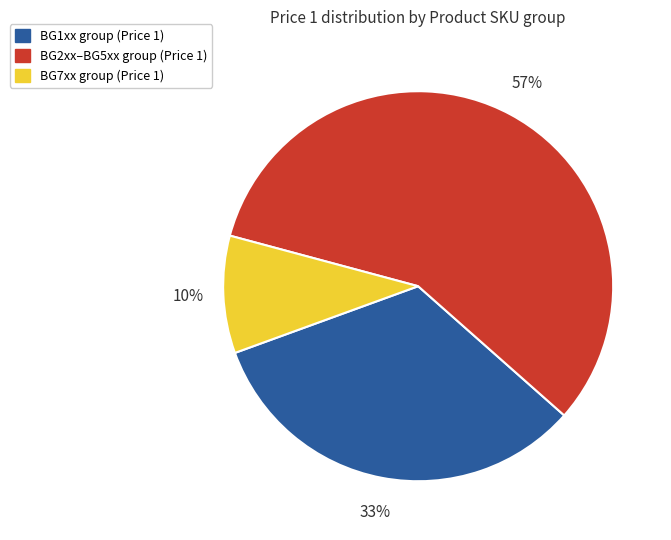

Does any single category account for the majority?

Yes